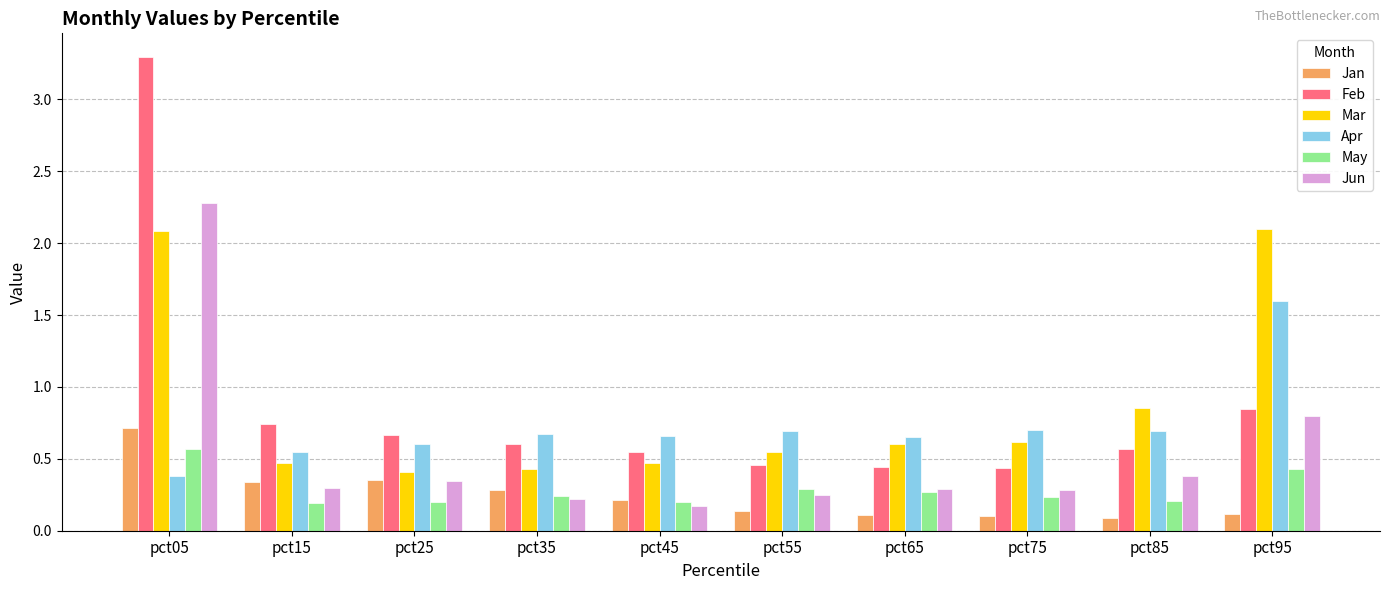

What is the sum of the Feb values at pct85 and pct75?

1.0